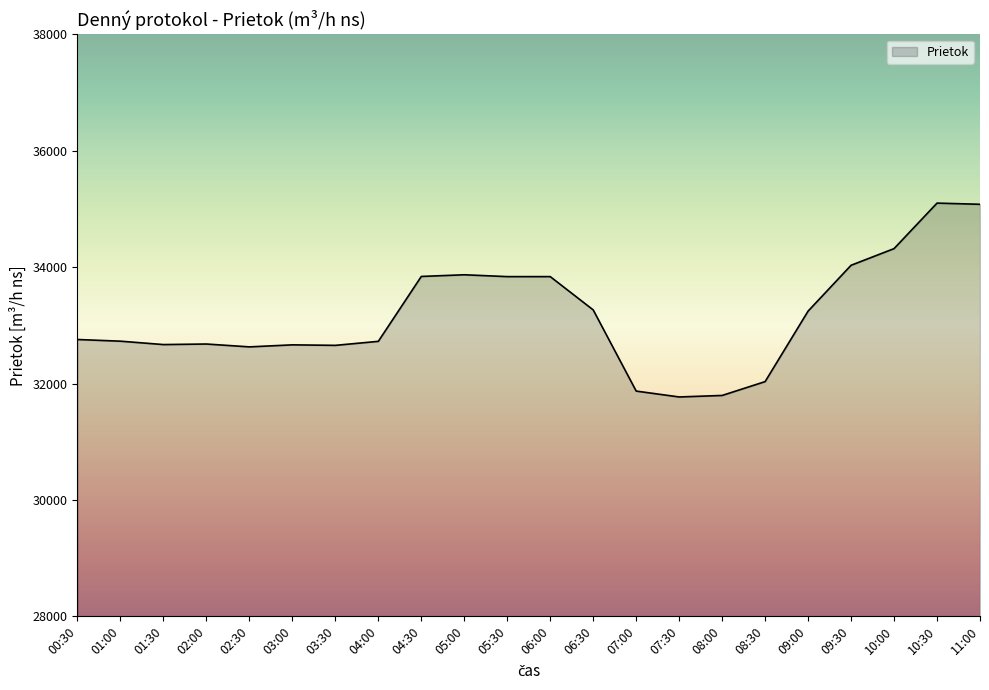

What is the greatest value displayed?

35100.2